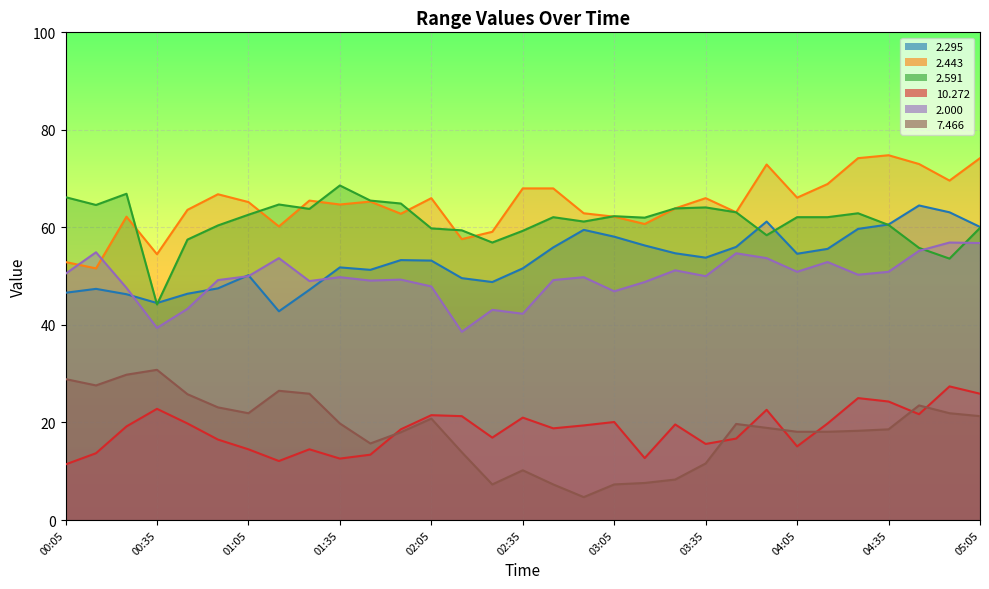

At which label does 7.466 first exceed 18?

00:05